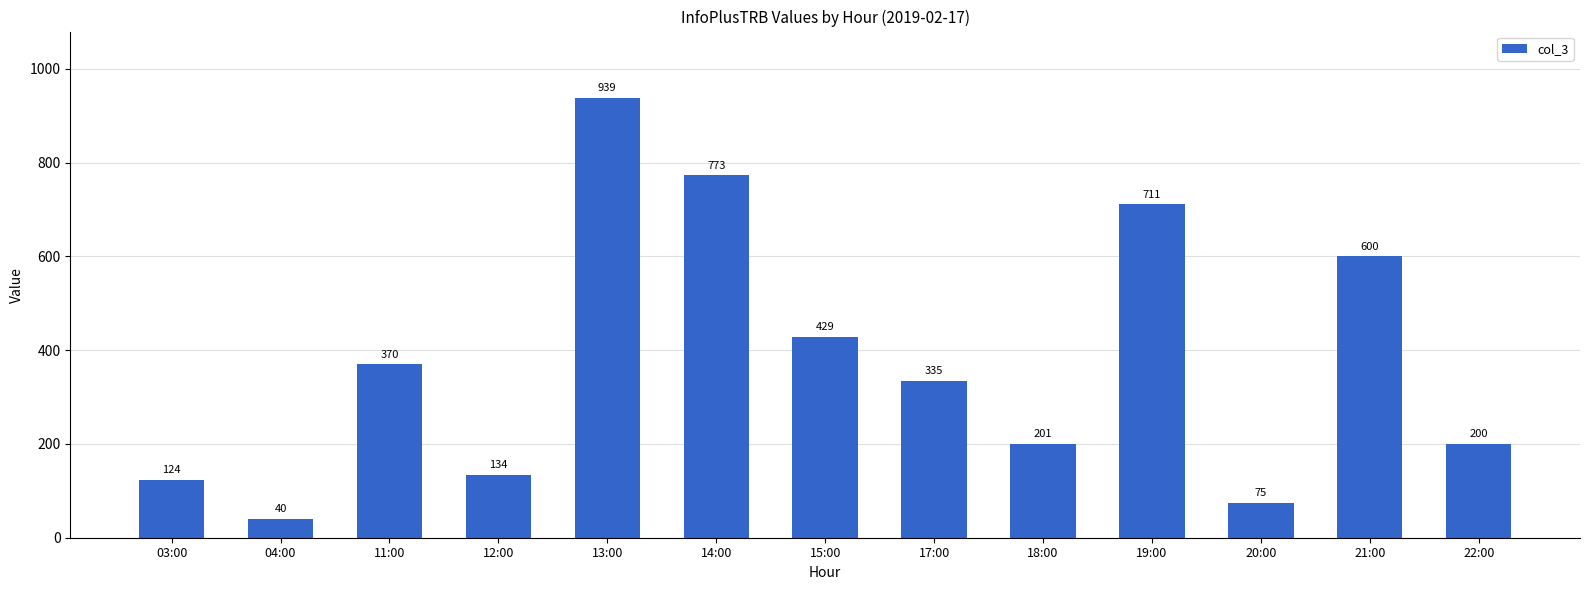

List the labels in order of value, largest first.

13:00, 14:00, 19:00, 21:00, 15:00, 11:00, 17:00, 18:00, 22:00, 12:00, 03:00, 20:00, 04:00